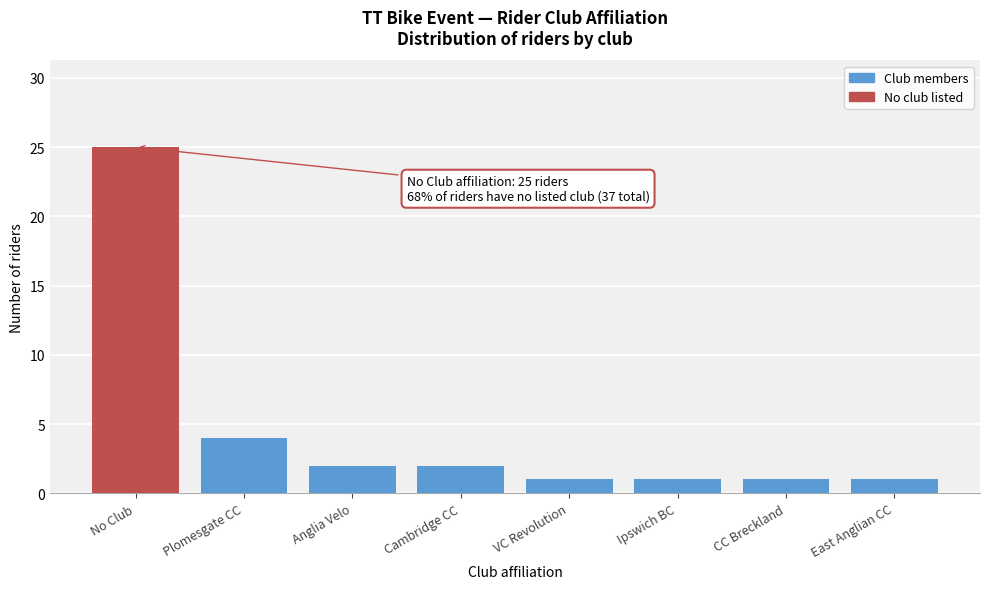

Reading right to left, extract all data points from this chart.

East Anglian CC=1	CC Breckland=1	Ipswich BC=1	VC Revolution=1	Cambridge CC=2	Anglia Velo=2	Plomesgate CC=4	No Club=25